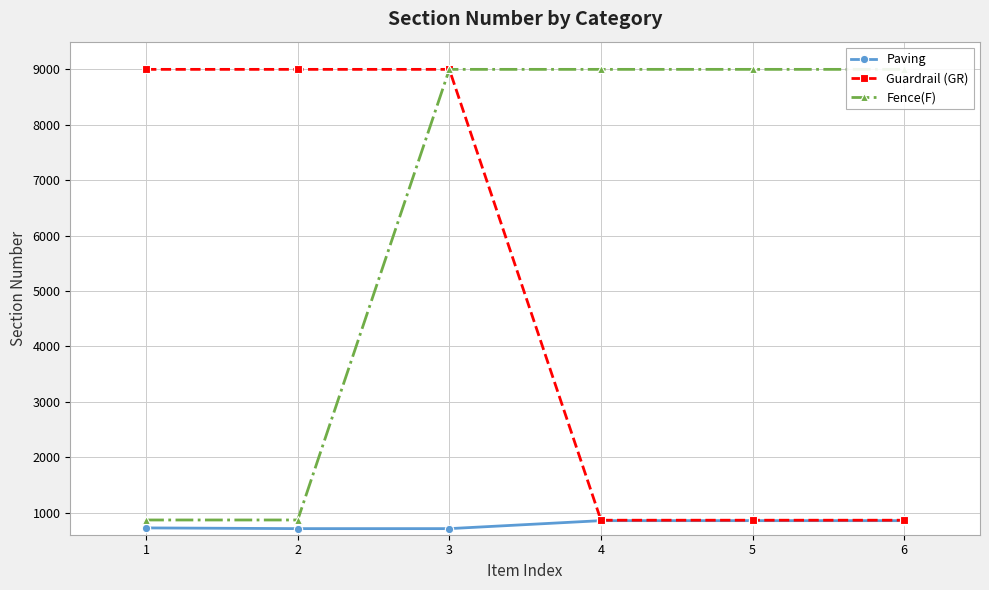

Which category has the highest value in the Paving series?

4